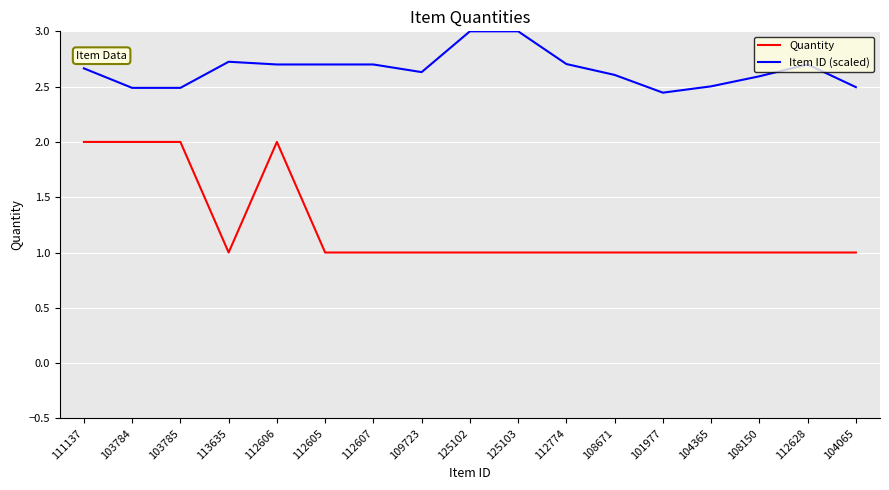

Is the value of Quantity at 112628 greater than the value of Item ID (scaled) at 111137?

No